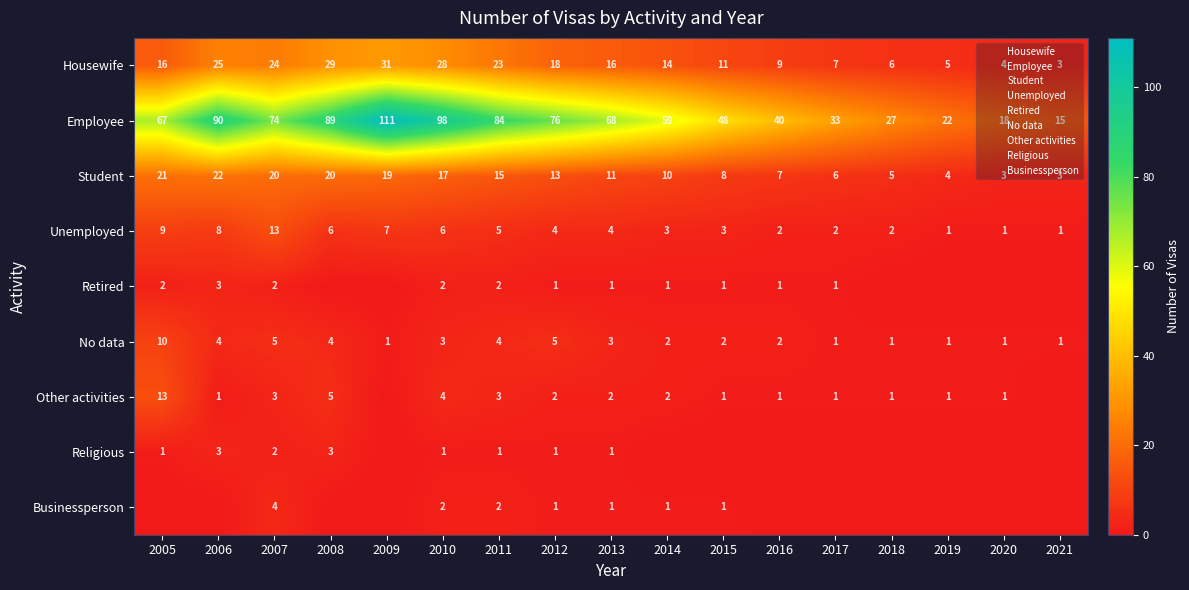

What is the difference between the maximum and minimum values in the Other activities series?

13